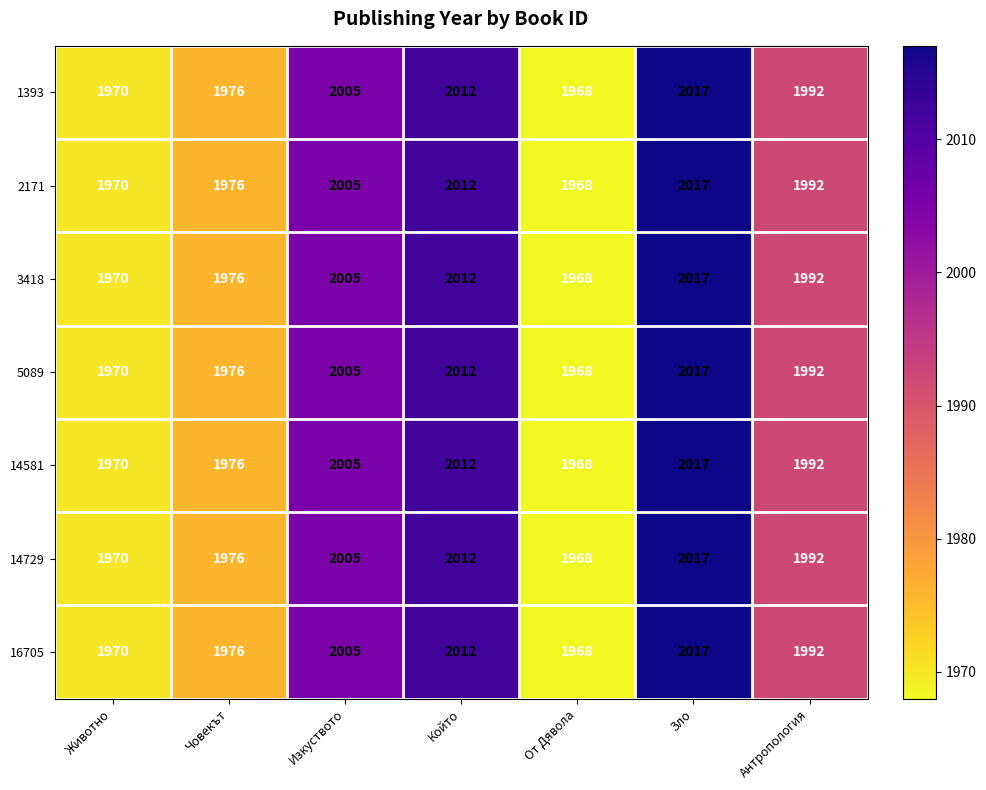

What is the difference between the 14729 values at Изкуството and Антропология?

13